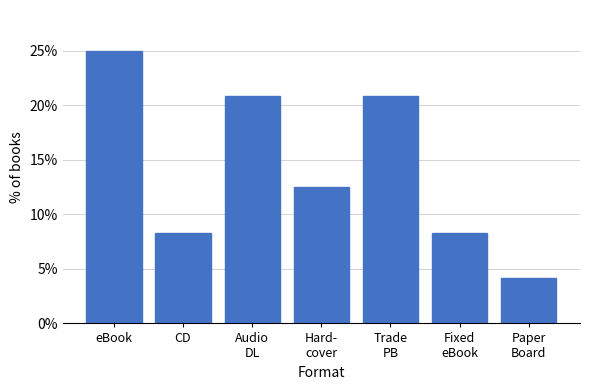

Reading right to left, what are all the values shown in this chart?

4.2	8.3	20.8	12.5	20.8	8.3	25.0